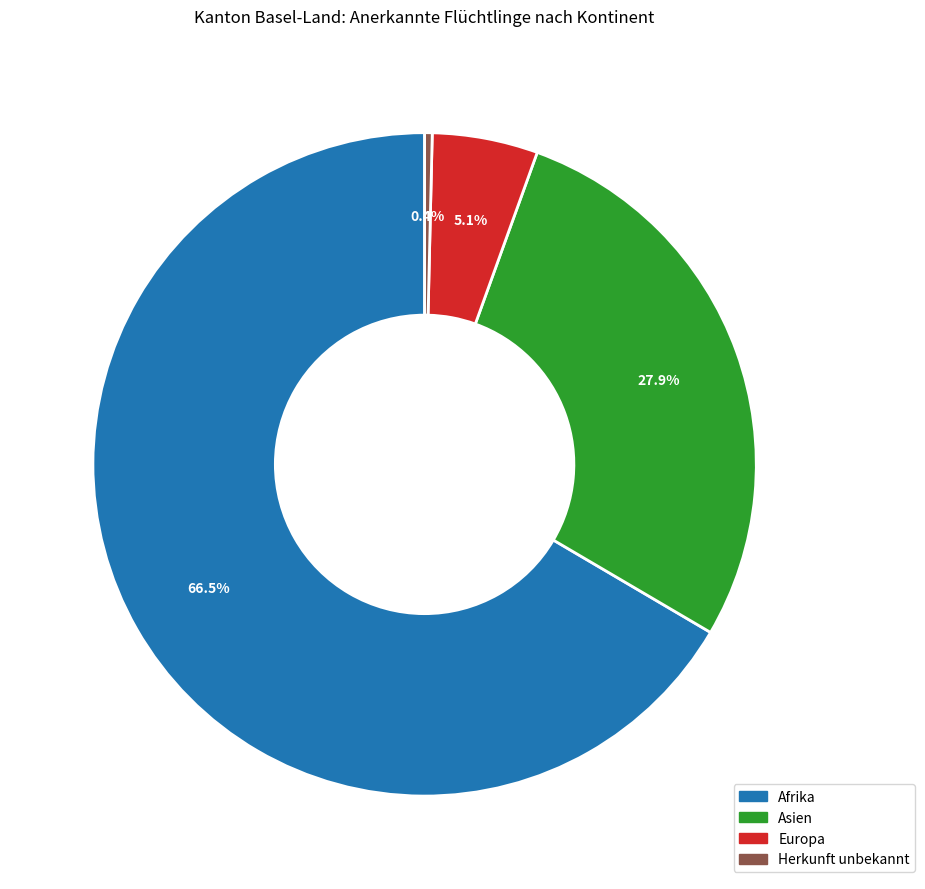

Is there a majority slice in this chart?

Yes